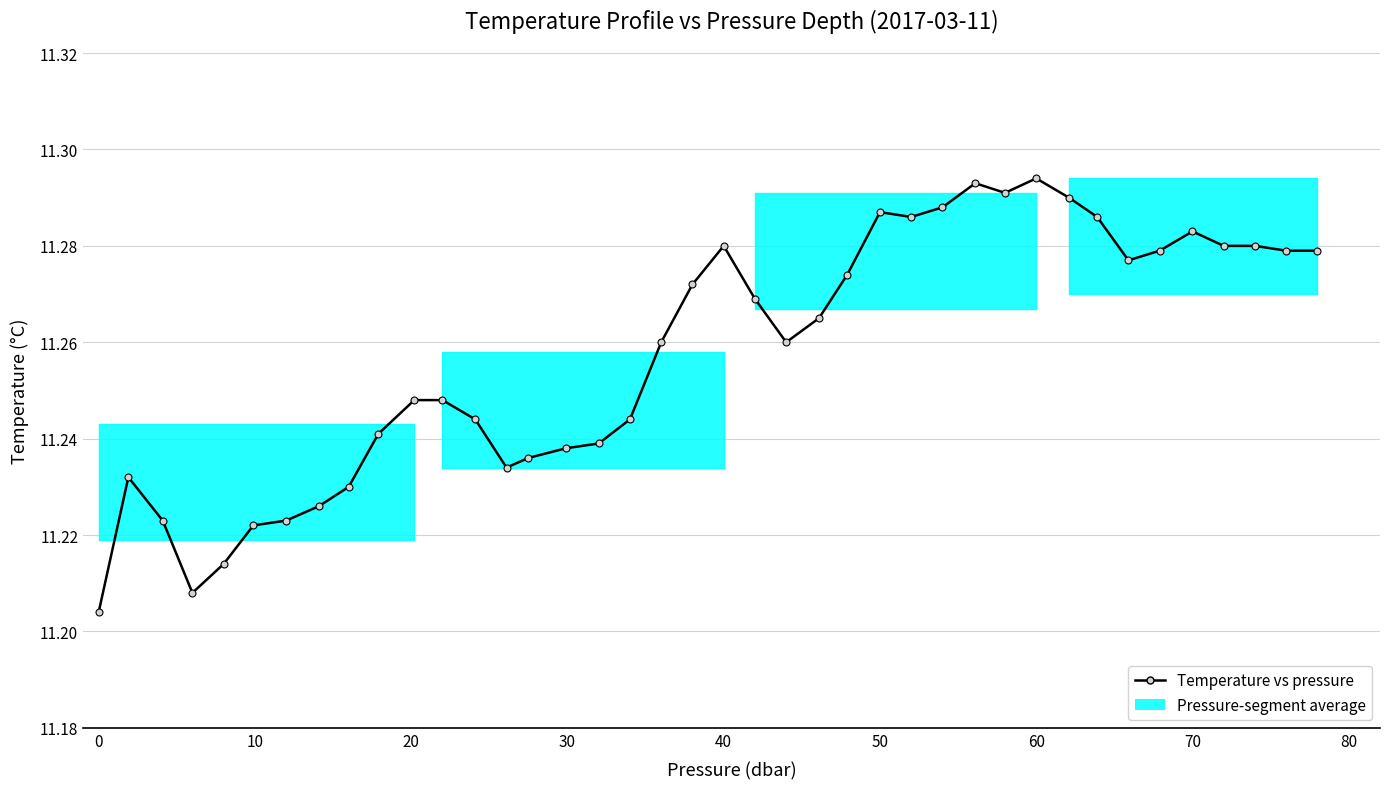

True or false: the data has more than 0 interior local peaks.

True